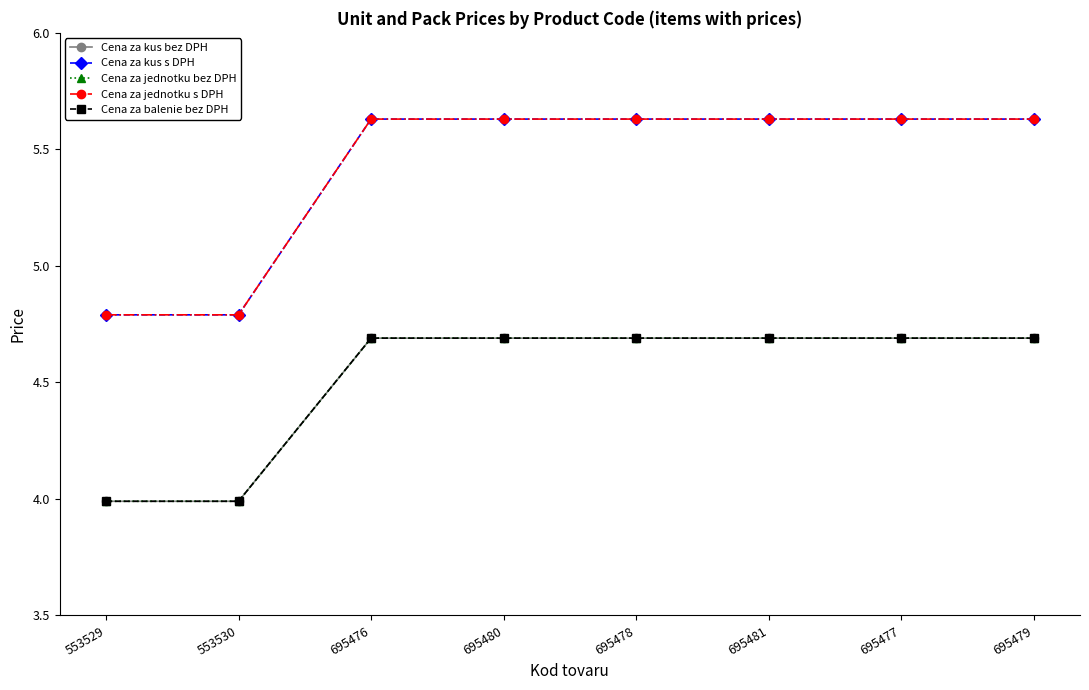

Is this an area chart (filled region under the line)?

No